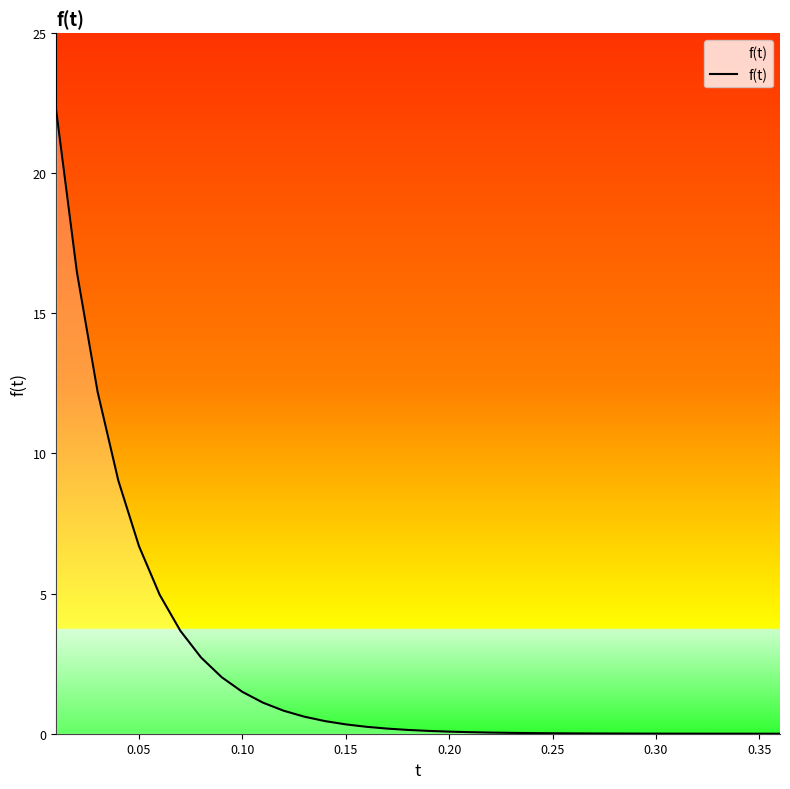

What is the maximum value shown in the chart?

22.2